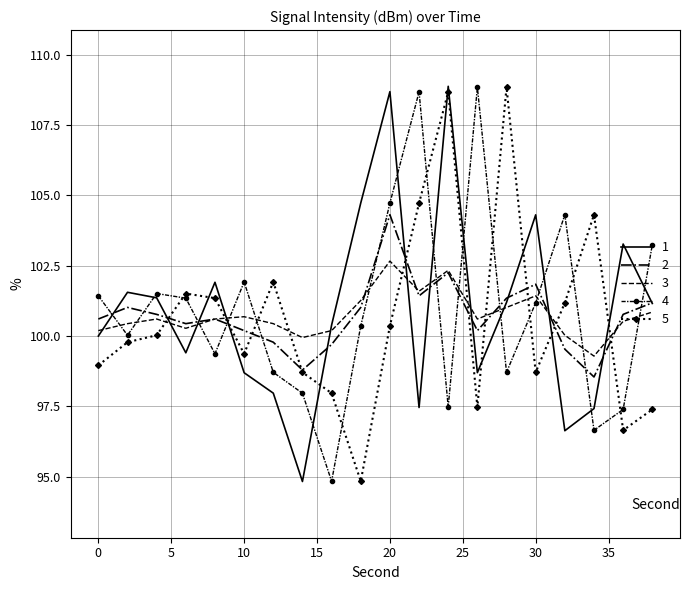

What is the minimum value for 1?

94.8